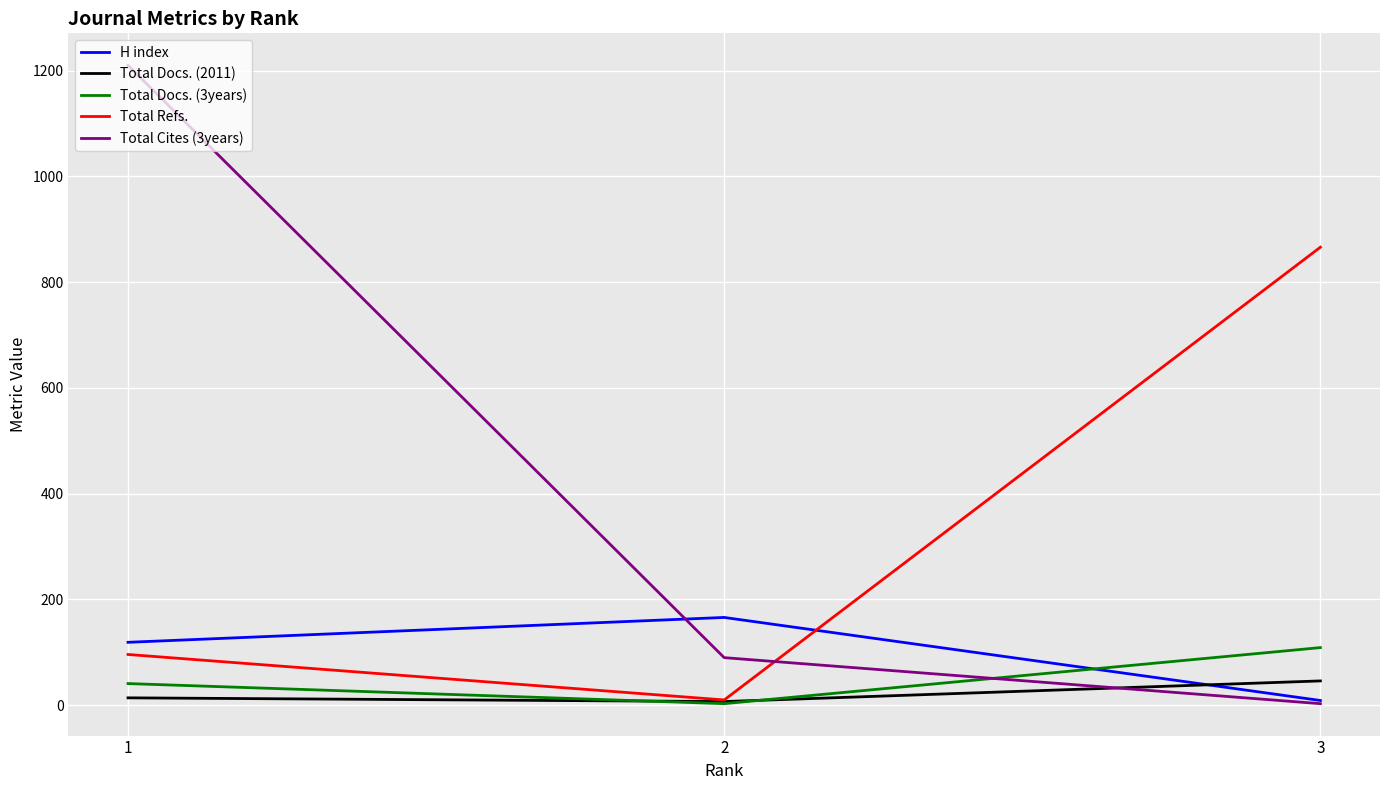

True or false: Total Docs. (3years) has a value of 3 at 2.

True